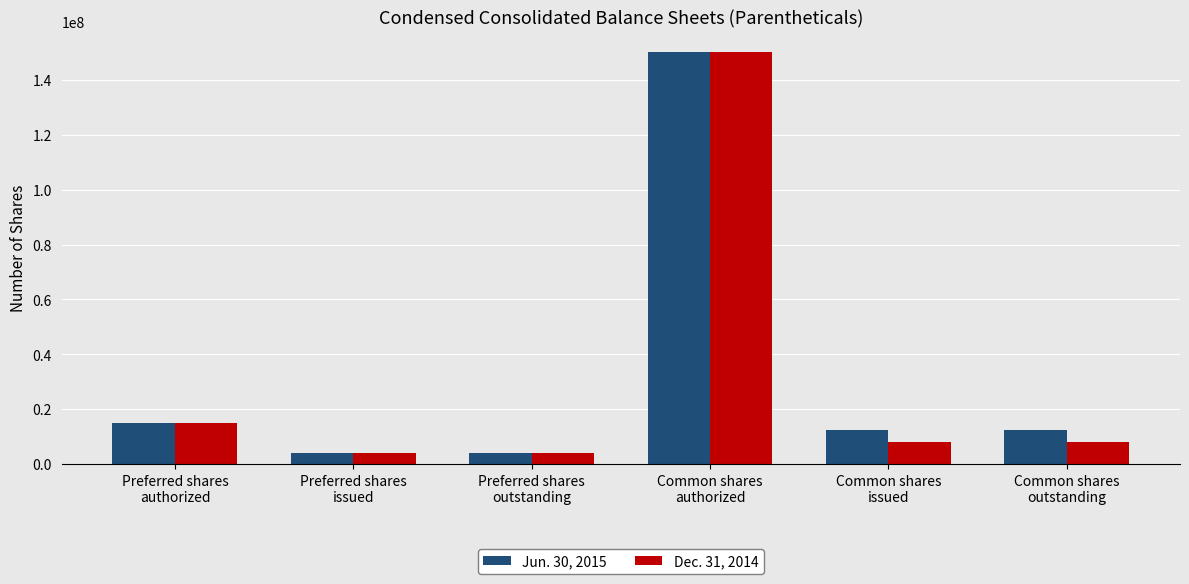

What is the sum of all Jun. 30, 2015 values?

197716840